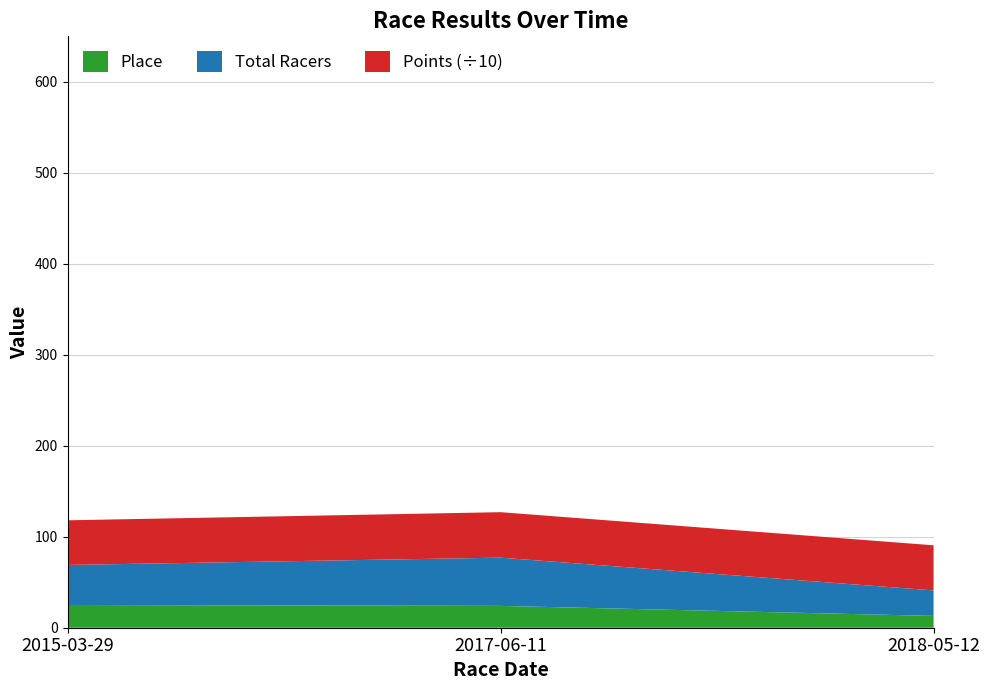

Reading right to left, transcribe all the data shown in this chart.

Place: 2018-05-12=13.0	2017-06-11=24.0	2015-03-29=25.0
Total Racers: 2018-05-12=28.0	2017-06-11=53.0	2015-03-29=44.0
Points: 2018-05-12=496.0	2017-06-11=500.0	2015-03-29=490.6